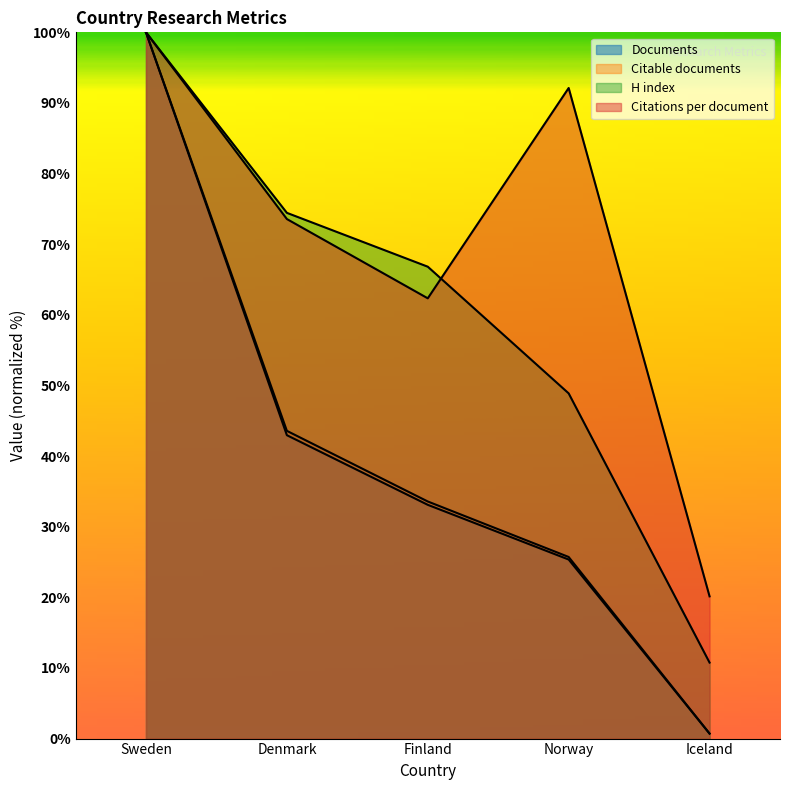

Reading left to right, list all the values displayed in this chart.

Documents: Sweden=100.0	Denmark=43.0	Finland=33.1	Norway=25.4	Iceland=0.7
Citable documents: Sweden=100.0	Denmark=43.6	Finland=33.6	Norway=25.7	Iceland=0.7
Citations per document: Sweden=100.0	Denmark=73.6	Finland=62.3	Norway=92.1	Iceland=20.1
H index: Sweden=100.0	Denmark=74.4	Finland=66.8	Norway=48.9	Iceland=10.8